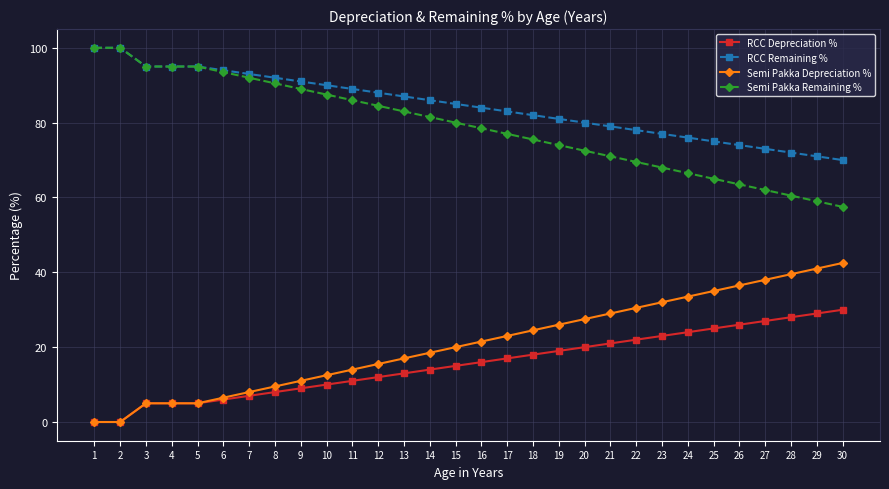

What is the value of the RCC Depreciation % point at the 25th from the left?

25.0